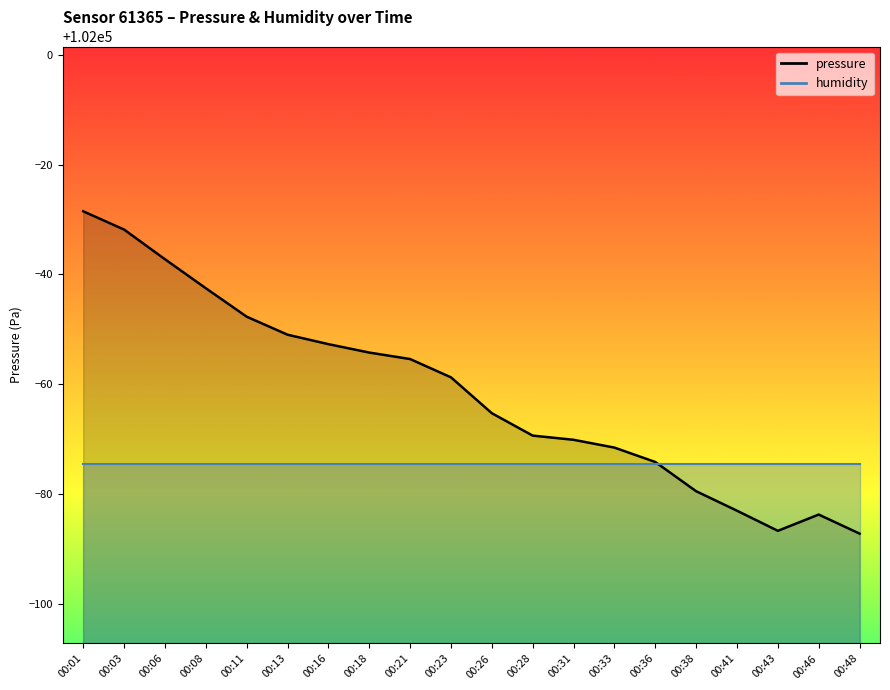

How many data points are less than 101941?

10